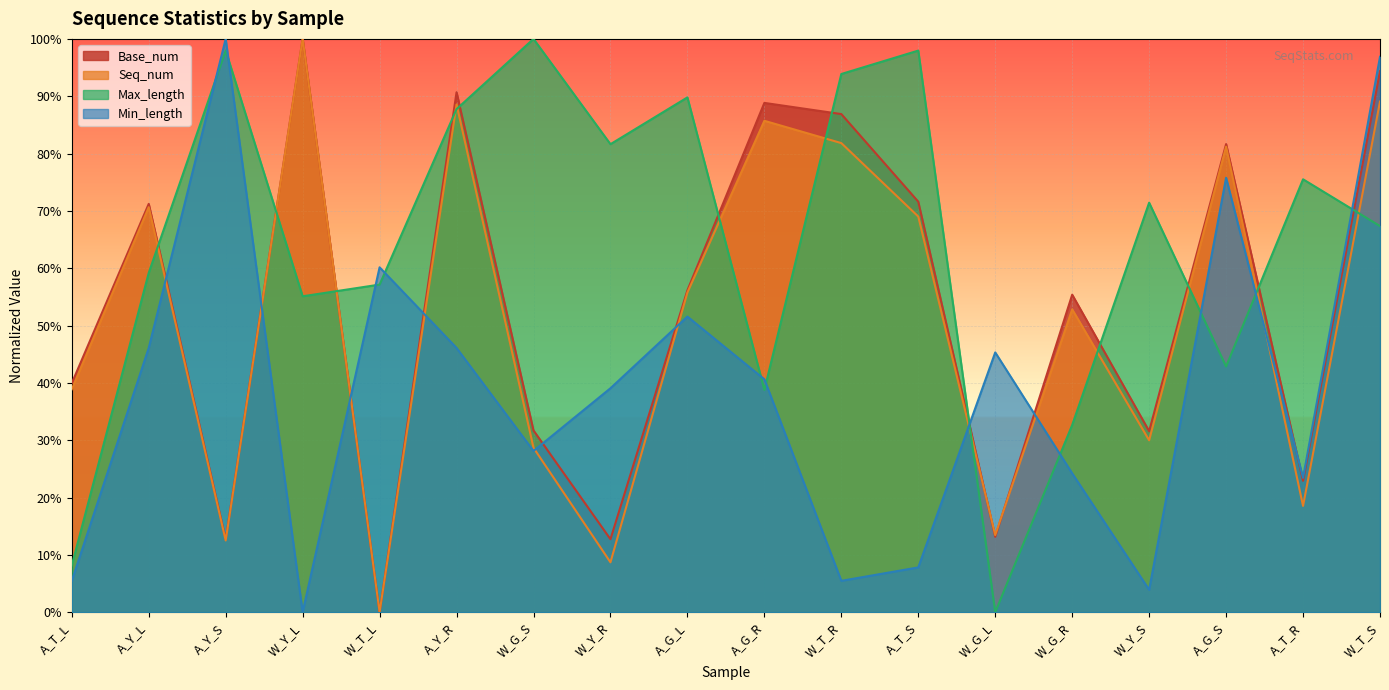

How many data points in Min_length are above 0?

17